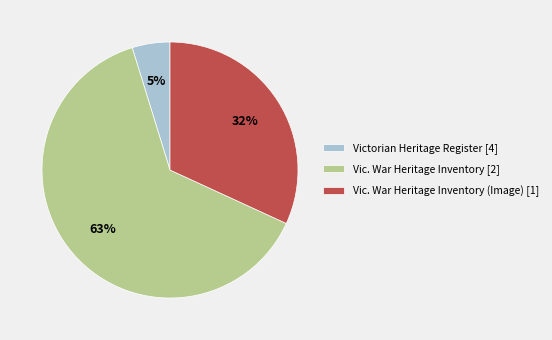

Count the number of slices in the pie.

3